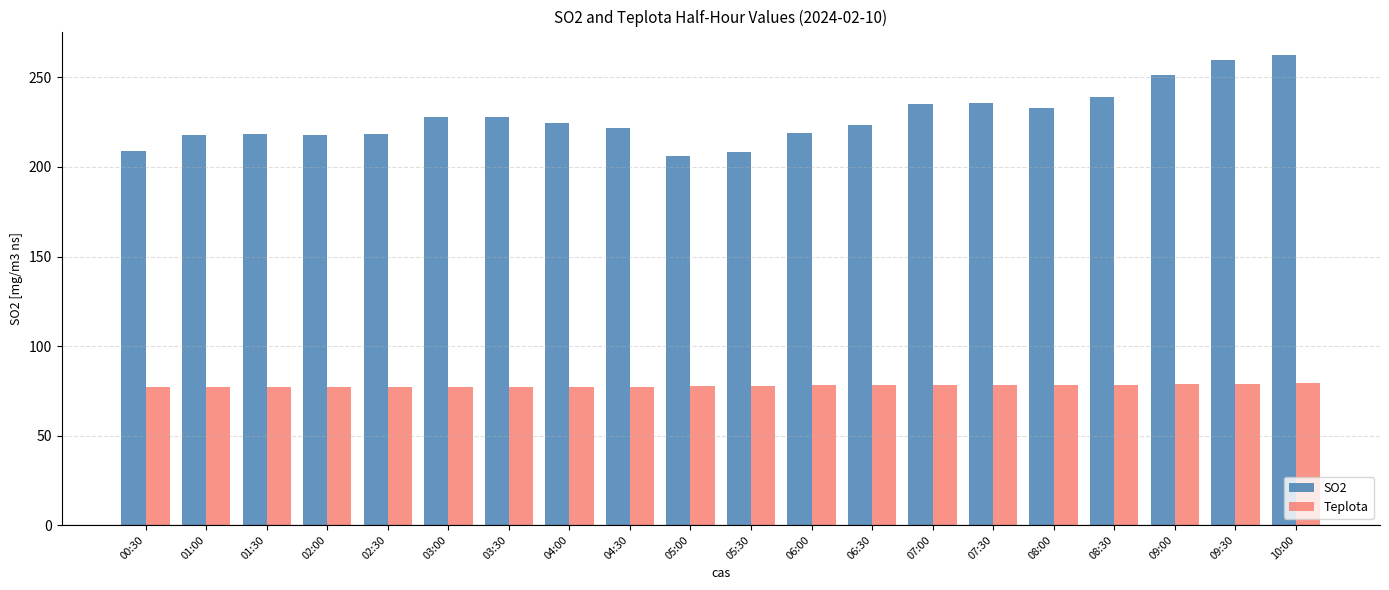

What is the difference between the maximum and second lowest values in the SO2 series?

54.1